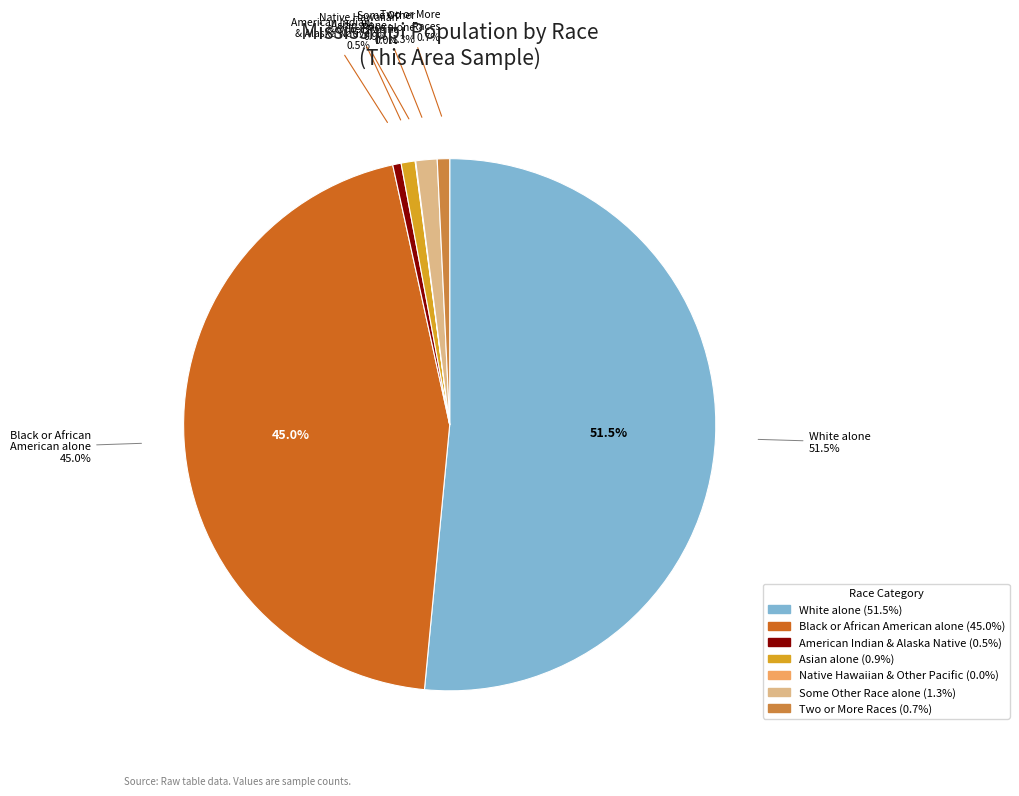

How many segments does this pie chart have?

7